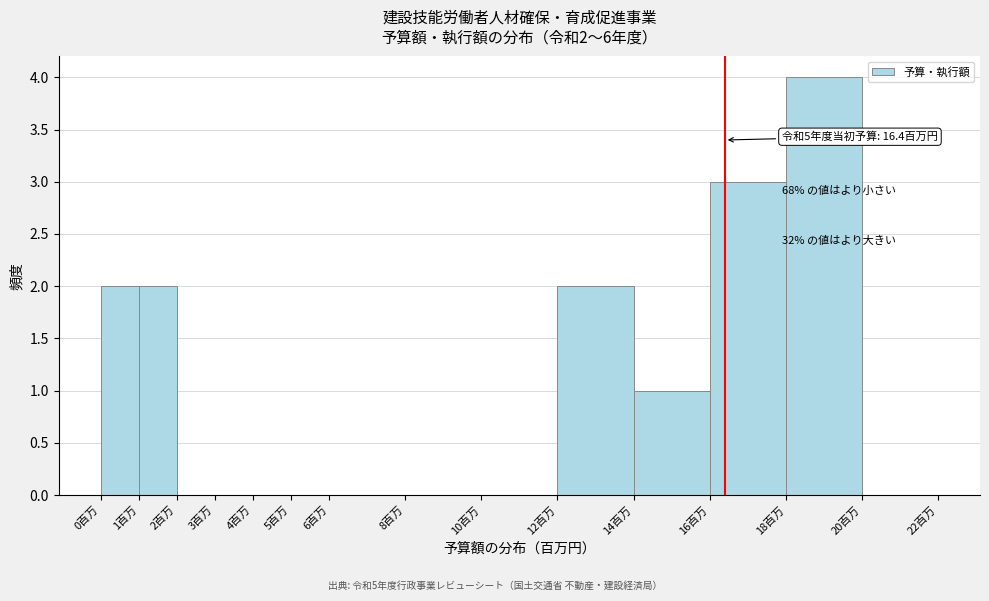

Which range on the x-axis has the tallest bar?

18 to 20